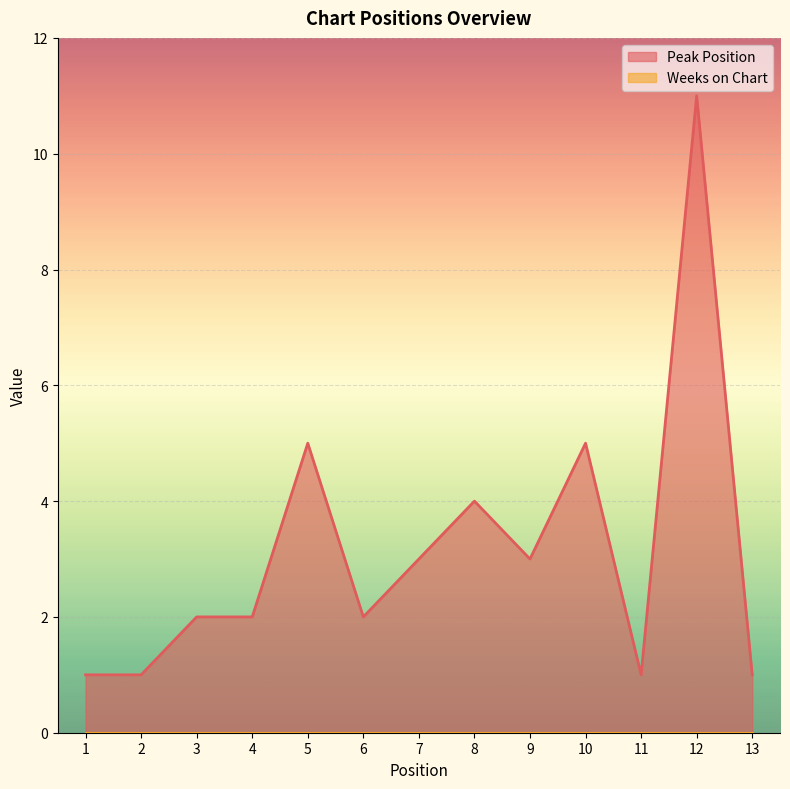

What is the greatest value displayed?

11